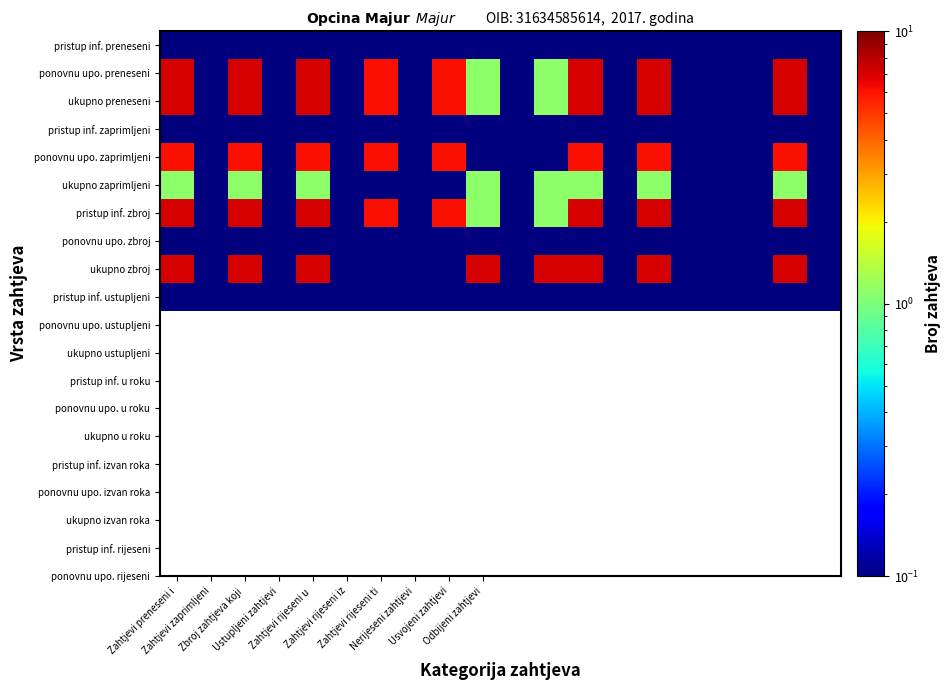

Reading left to right, list all the values displayed in this chart.

pristup inf. preneseni: 0.1	0.1	0.1	0.1	0.1	0.1	0.1	0.1	0.1	0.1	0.1	0.1	0.1	0.1	0.1	0.1	0.1	0.1	0.1	0.1
ponovnu upo. preneseni: 7.1	0.1	7.1	0.1	7.1	0.1	6.1	0.1	6.1	1.1	0.1	1.1	7.1	0.1	7.1	0.1	0.1	0.1	7.1	0.1
ukupno preneseni: 7.1	0.1	7.1	0.1	7.1	0.1	6.1	0.1	6.1	1.1	0.1	1.1	7.1	0.1	7.1	0.1	0.1	0.1	7.1	0.1
pristup inf. zaprimljeni: 0.1	0.1	0.1	0.1	0.1	0.1	0.1	0.1	0.1	0.1	0.1	0.1	0.1	0.1	0.1	0.1	0.1	0.1	0.1	0.1
ponovnu upo. zaprimljeni: 6.1	0.1	6.1	0.1	6.1	0.1	6.1	0.1	6.1	0.1	0.1	0.1	6.1	0.1	6.1	0.1	0.1	0.1	6.1	0.1
ukupno zaprimljeni: 1.1	0.1	1.1	0.1	1.1	0.1	0.1	0.1	0.1	1.1	0.1	1.1	1.1	0.1	1.1	0.1	0.1	0.1	1.1	0.1
pristup inf. zbroj: 7.1	0.1	7.1	0.1	7.1	0.1	6.1	0.1	6.1	1.1	0.1	1.1	7.1	0.1	7.1	0.1	0.1	0.1	7.1	0.1
ponovnu upo. zbroj: 0.1	0.1	0.1	0.1	0.1	0.1	0.1	0.1	0.1	0.1	0.1	0.1	0.1	0.1	0.1	0.1	0.1	0.1	0.1	0.1
ukupno zbroj: 7.1	0.1	7.1	0.1	7.1	0.1	0.1	0.1	0.1	7.1	0.1	7.1	7.1	0.1	7.1	0.1	0.1	0.1	7.1	0.1
pristup inf. ustupljeni: 0.1	0.1	0.1	0.1	0.1	0.1	0.1	0.1	0.1	0.1	0.1	0.1	0.1	0.1	0.1	0.1	0.1	0.1	0.1	0.1